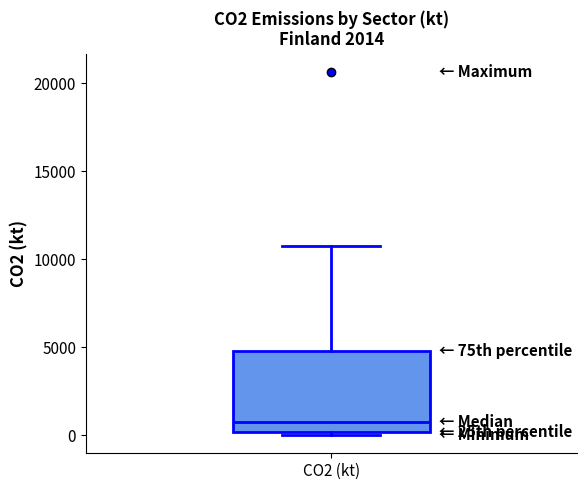

Transcribe this box plot: give where the median line is, the range the box spans, and where the two whiskers end, as read against the y-axis. The values are not printed on the chart, so give them approximately, as read against the axis.

median 500, box 0 to 5000, whiskers 0 (just below the box's lower edge) to 11000